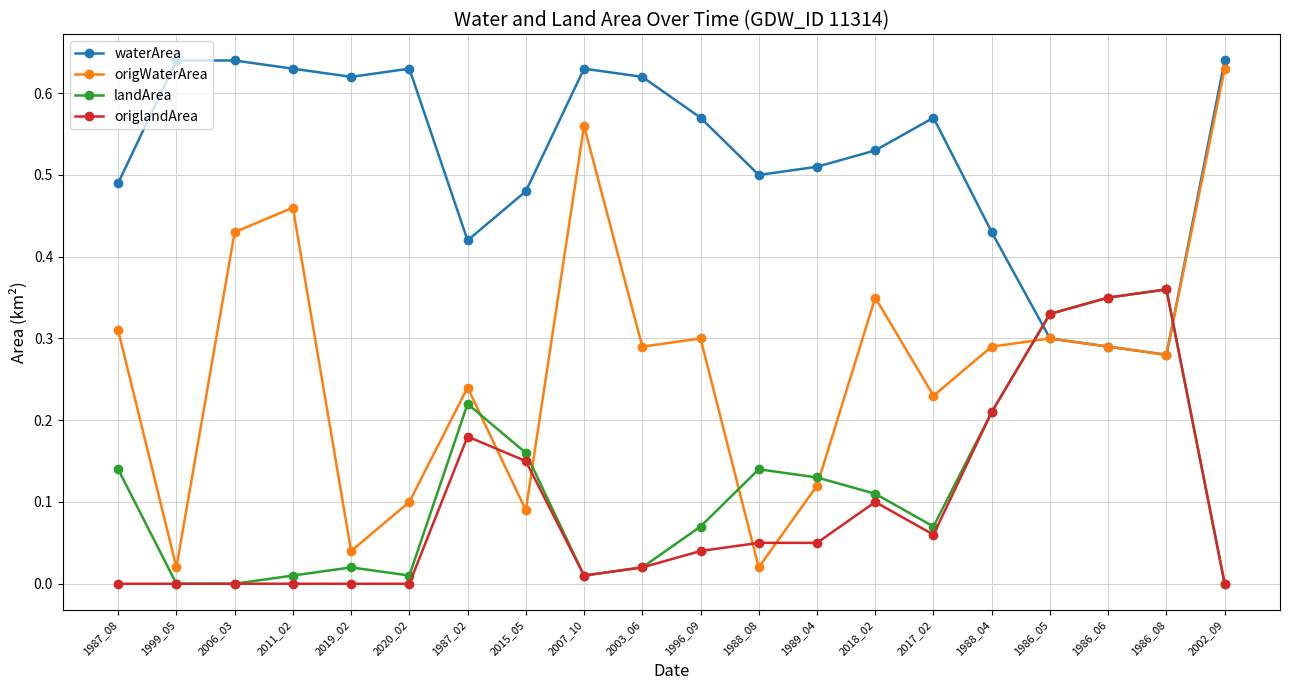

Which category has the highest value in the origWaterArea series?

2002_09